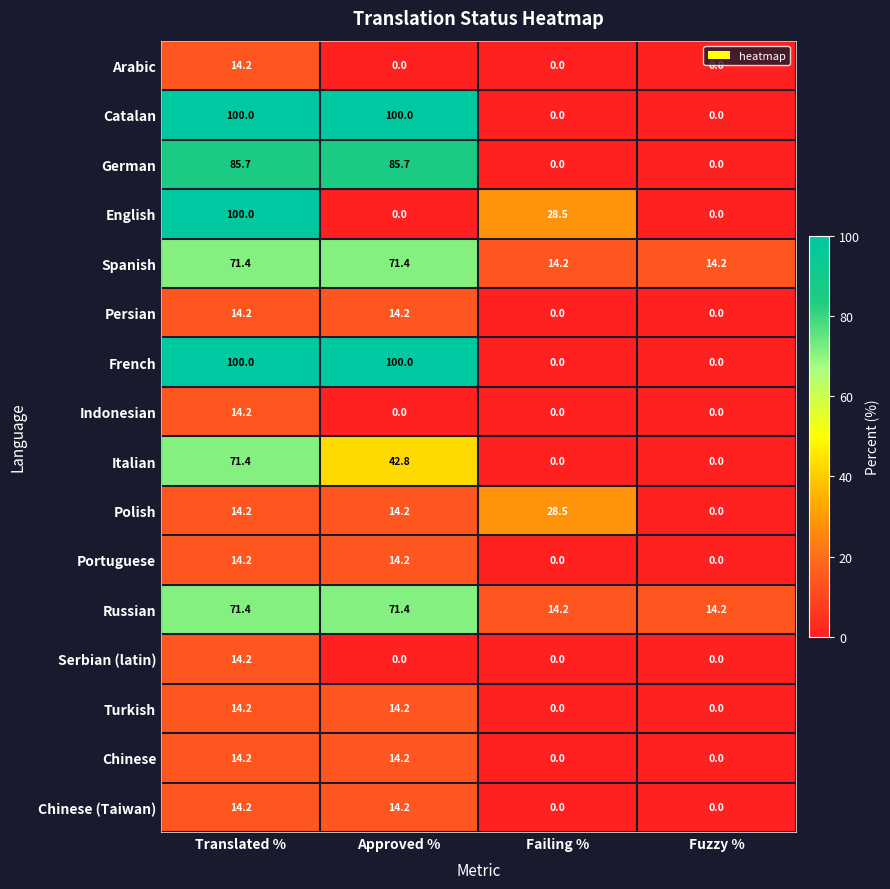

What is the spread (max minus min) of values at Fuzzy %?

14.2